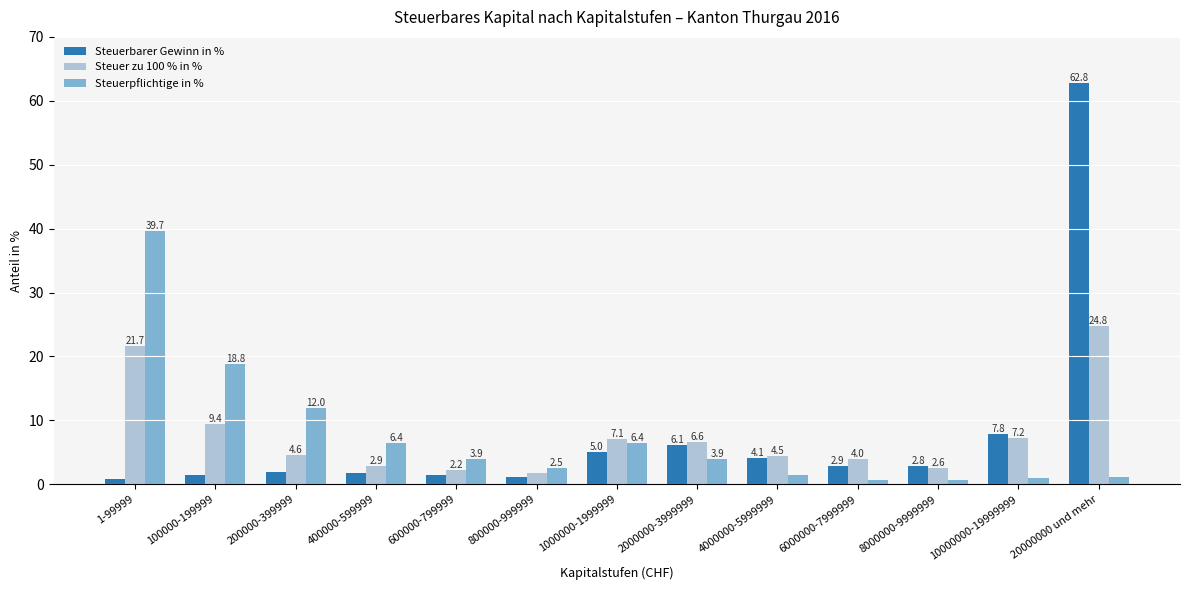

How many bars are there in each group?

3